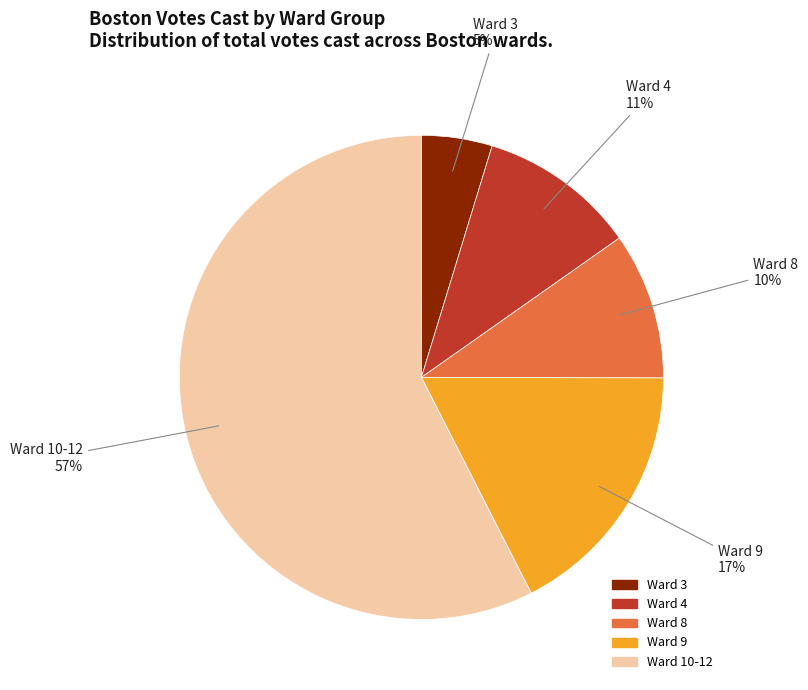

Is there any slice that represents more than half of the pie?

Yes